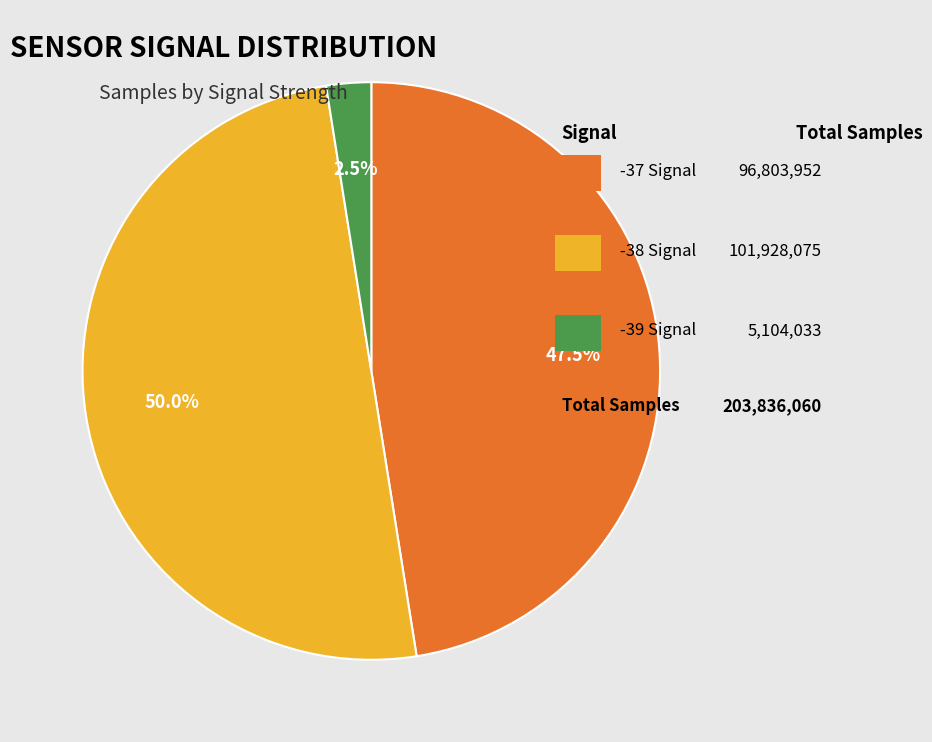

How many segments does this pie chart have?

3